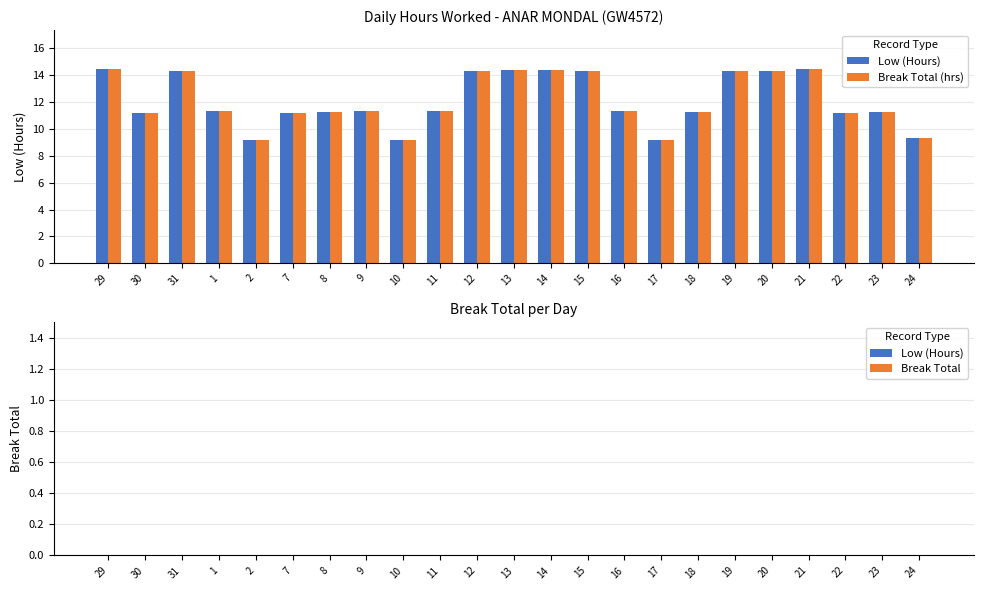

What is the label of the 17th bar from the right?

8